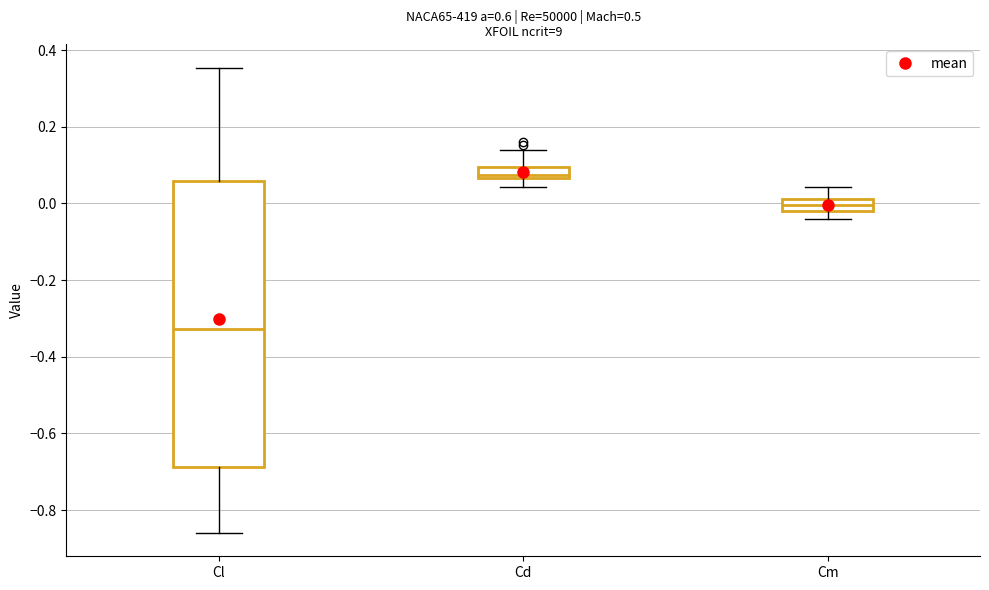

Which box's median line is the lowest?

Cl